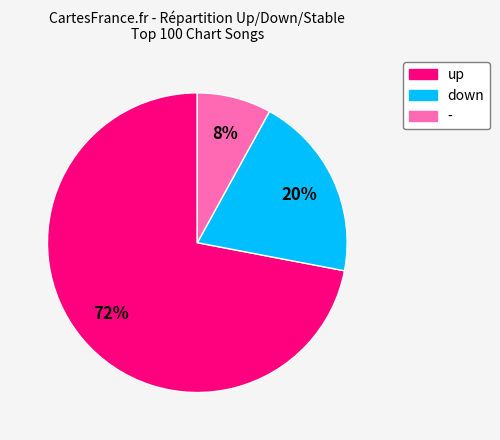

What is the smallest slice in the pie chart?

-